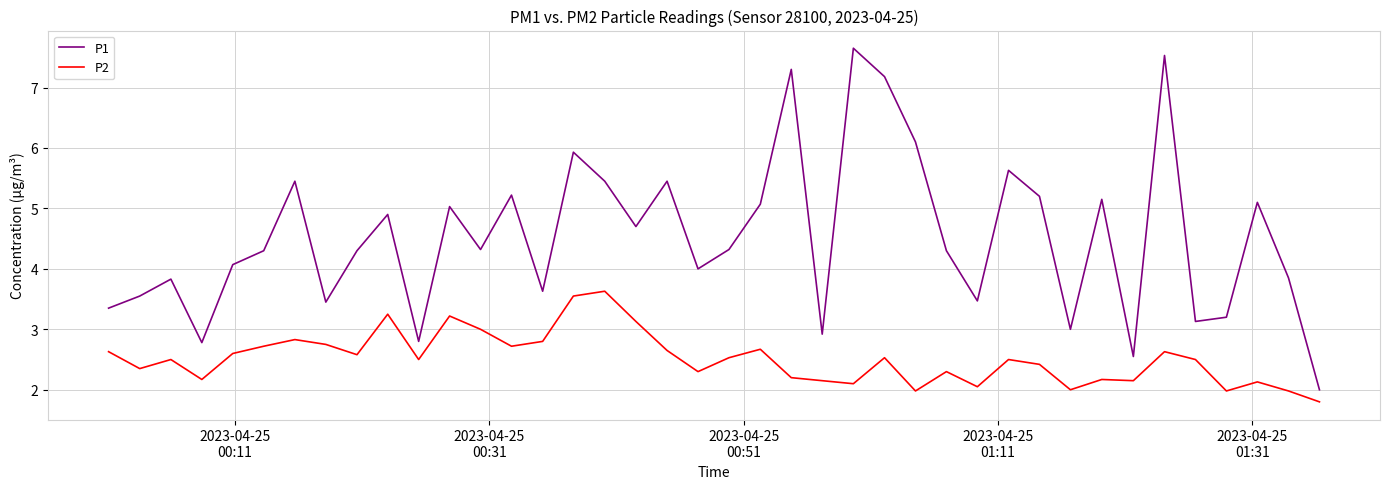

What are all the series names shown in the legend?

P1, P2